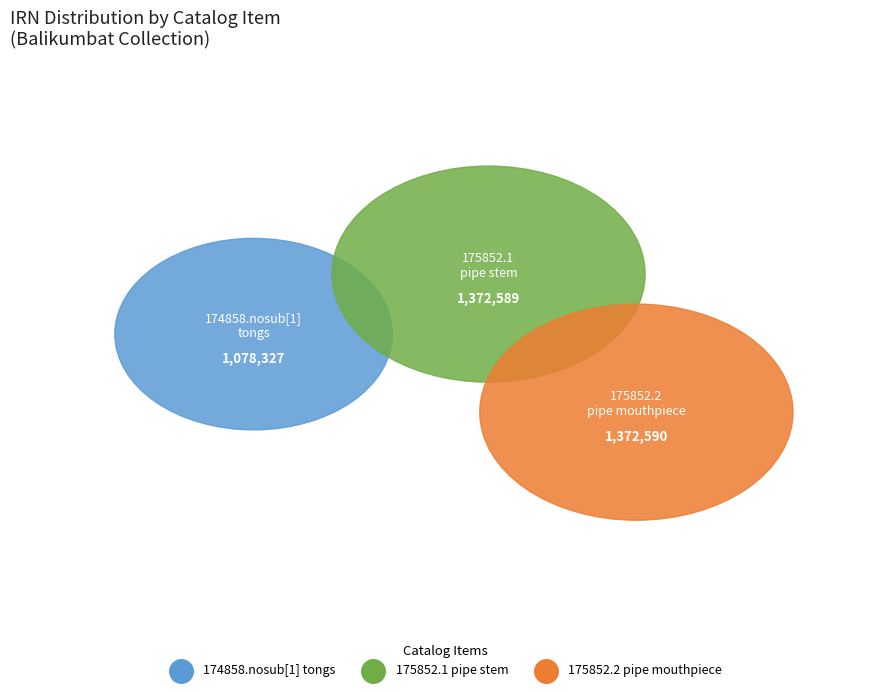

What is the ratio of the value at 175852.2
pipe mouthpiece to the value at 174858.nosub[1]
tongs?

1.3